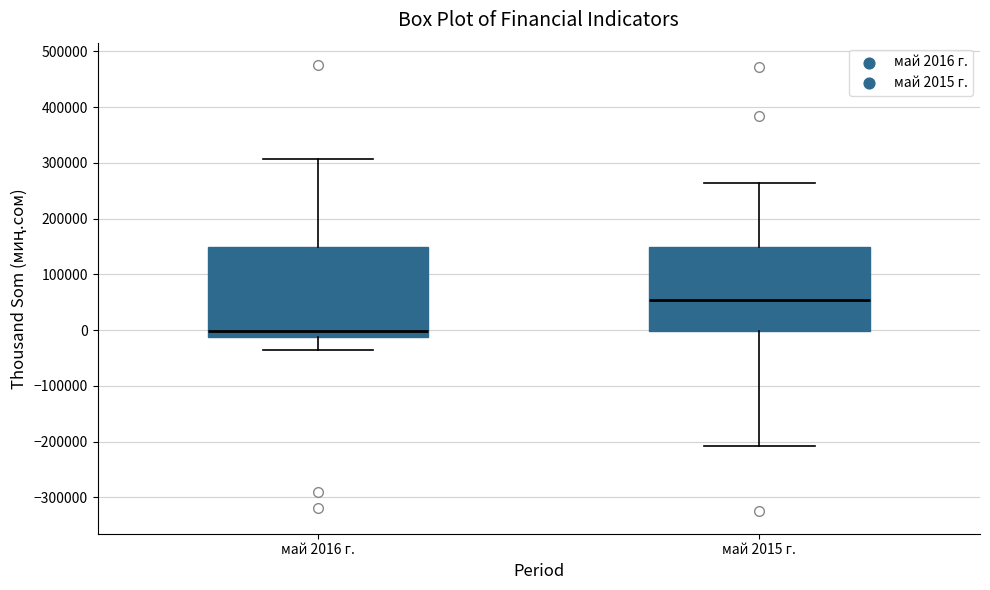

Comparing the boxes themselves (not the whiskers), which one is the tallest?

май 2016 г.